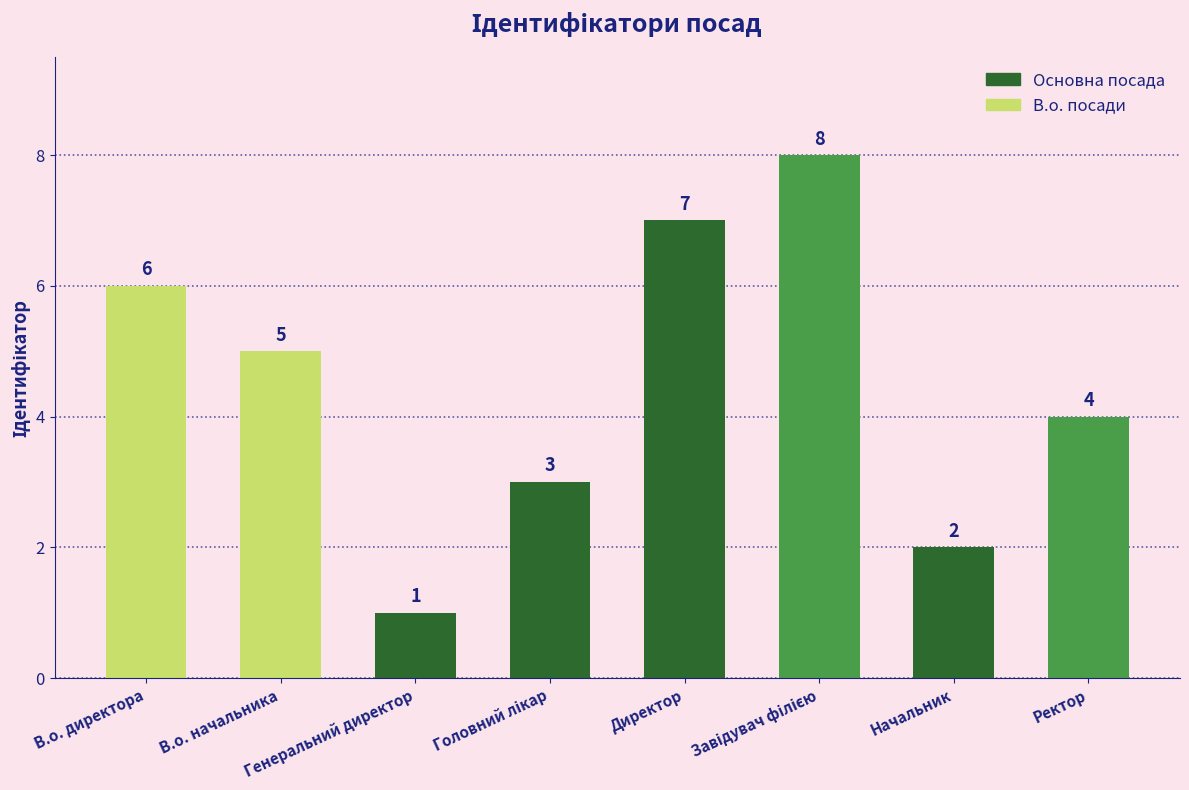

What is the sum of all values?

36